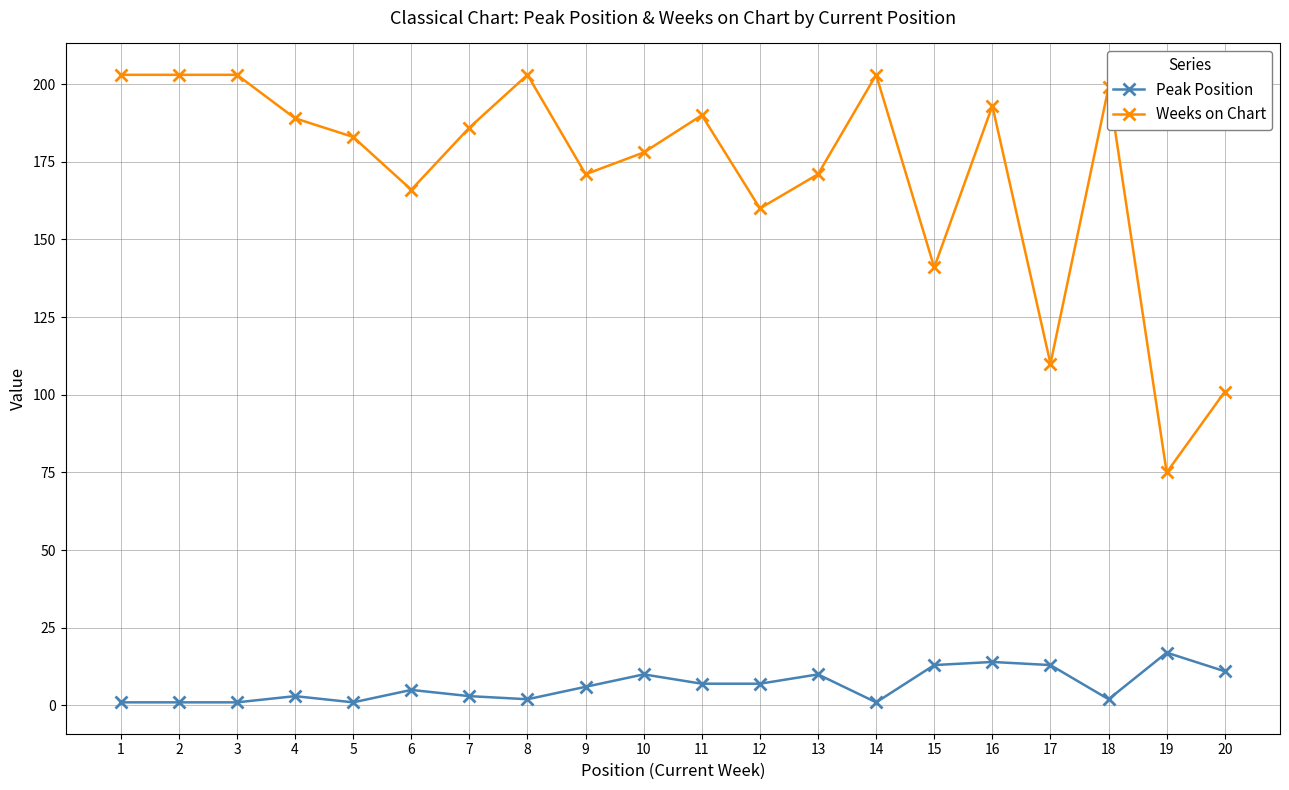

Rank the series by their maximum value, from highest to lowest.

Weeks on Chart, Peak Position